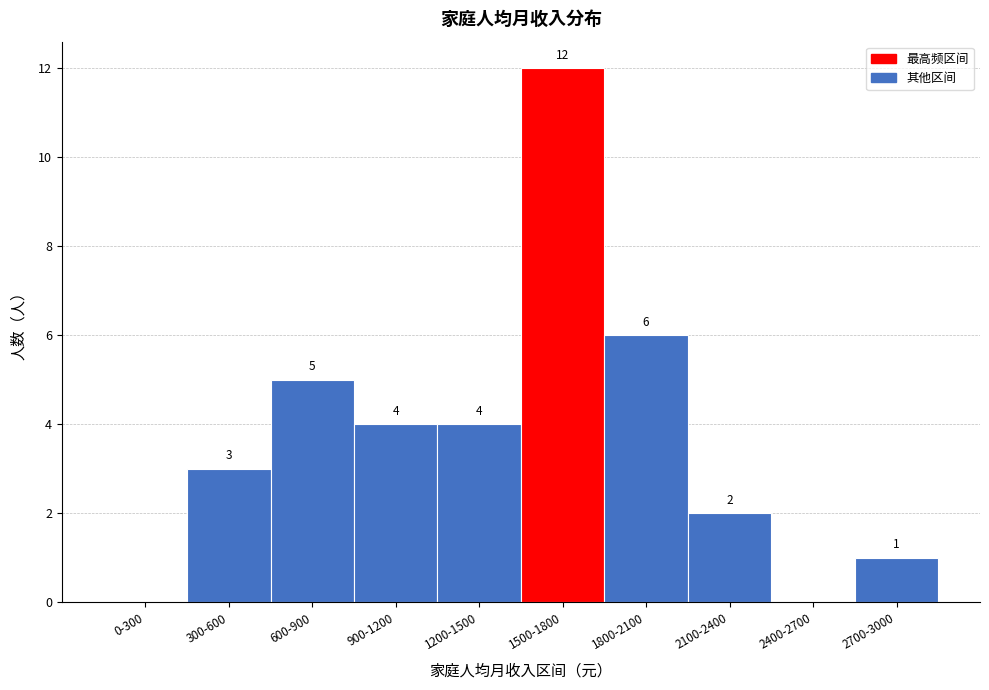

Reading right to left, extract all data points from this chart.

2700-3000=1	2400-2700=0	2100-2400=2	1800-2100=6	1500-1800=12	1200-1500=4	900-1200=4	600-900=5	300-600=3	0-300=0